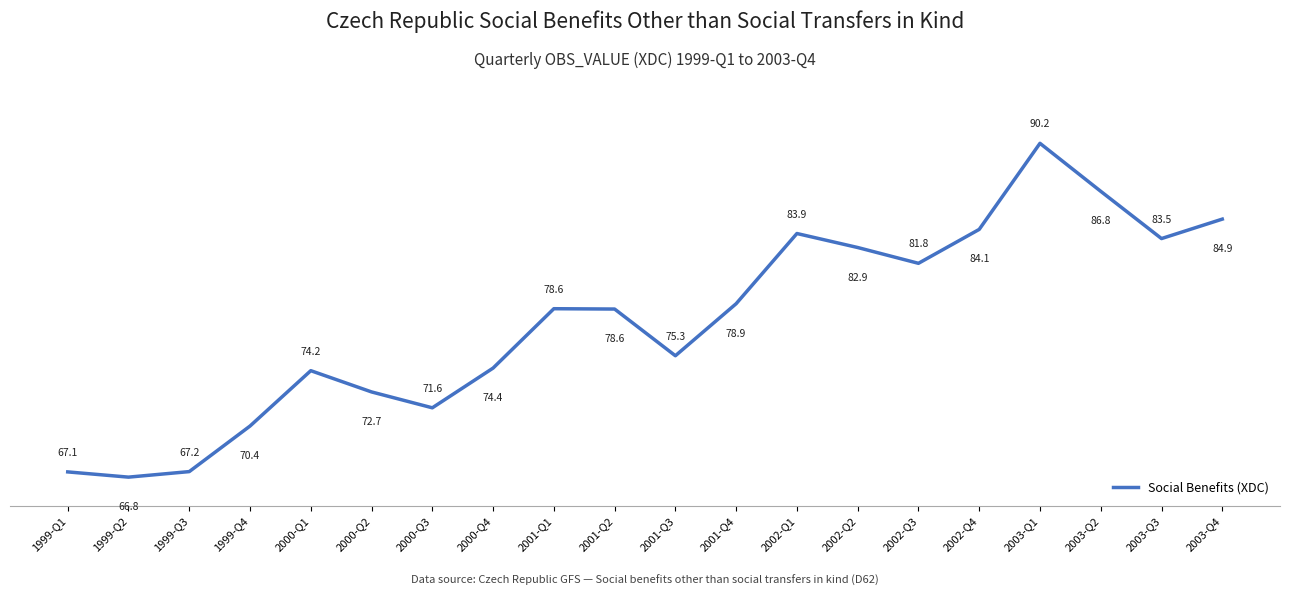

Approximately how many times larger is the value at 1999-Q4 compared to 1999-Q1?

1.0